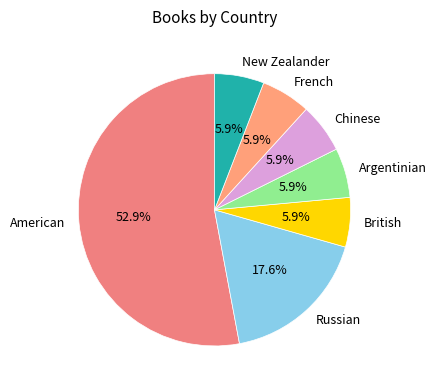

What percentage is the Argentinian slice, to the nearest percent?

6%